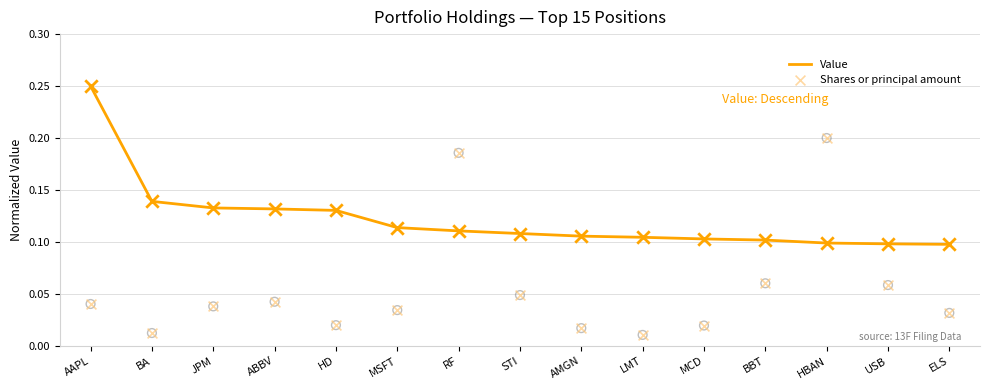

Which series reaches the maximum Y coordinate?

Value